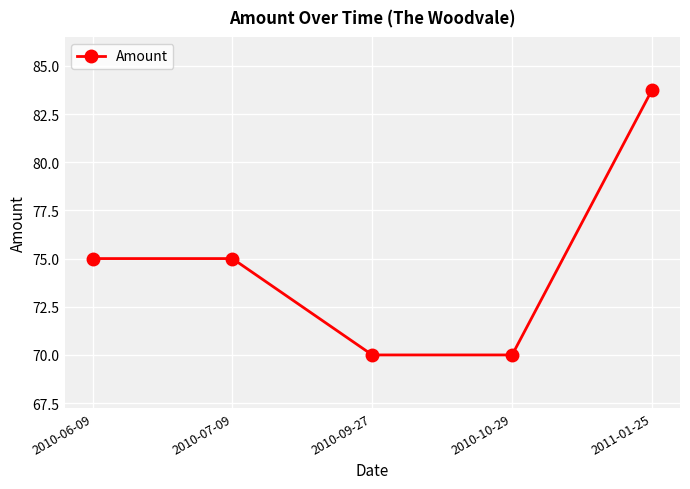

What is the change in value from 2010-07-09 to 2010-09-27?

-5.0